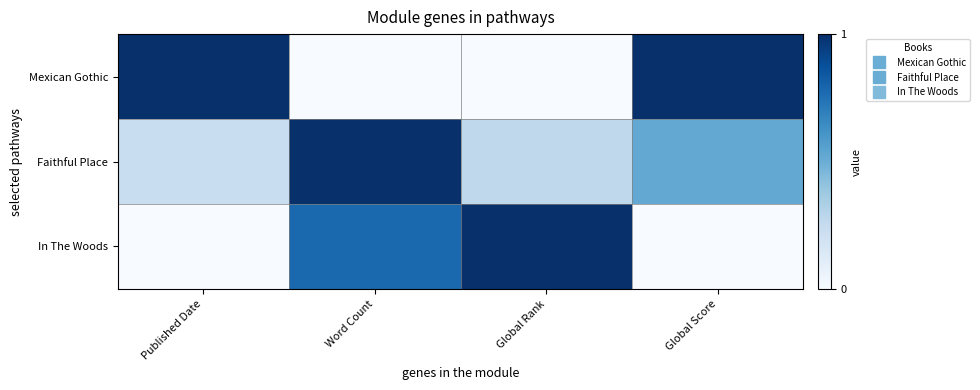

Which series has the largest range (max minus min)?

Mexican Gothic